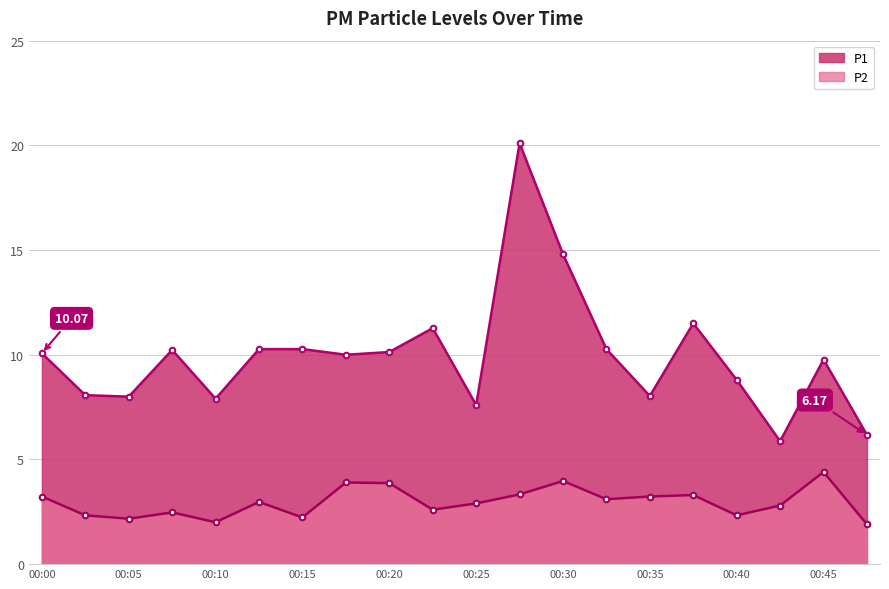

What is the total value across all series at 00:27?

23.4